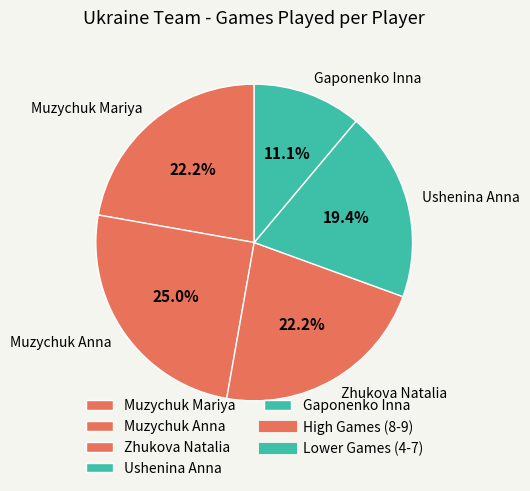

Which category has the smallest portion of the pie?

Gaponenko Inna